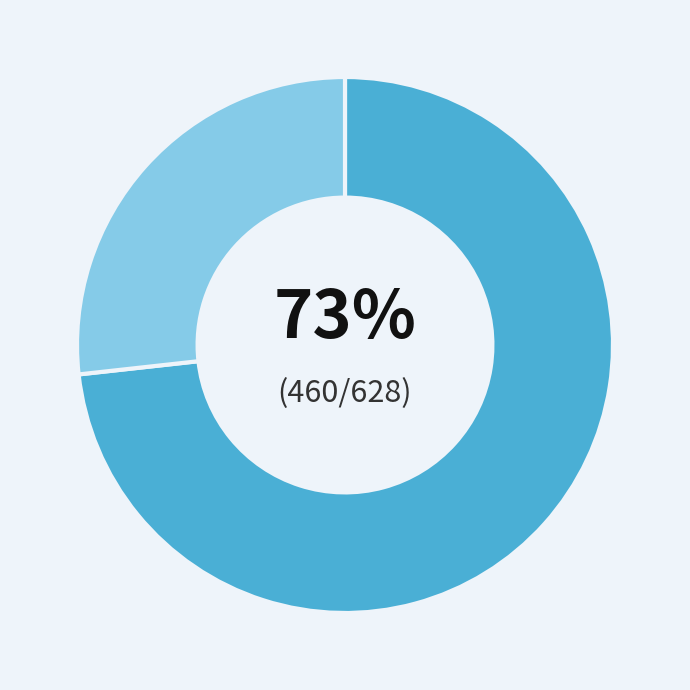

To the nearest percent, what is the average slice percentage?

50%